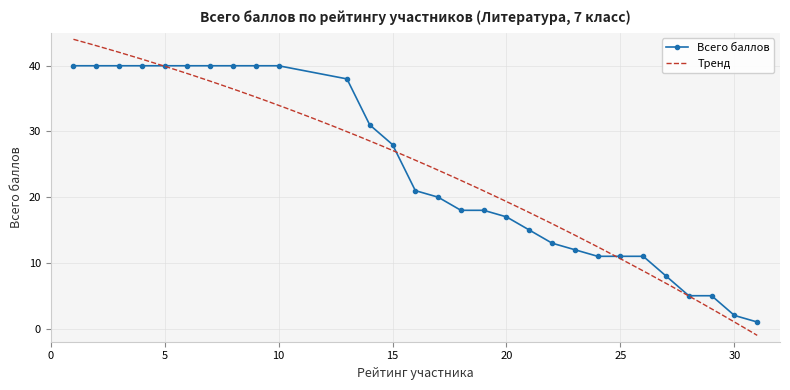

The value at 8 is 53. True or false?

False